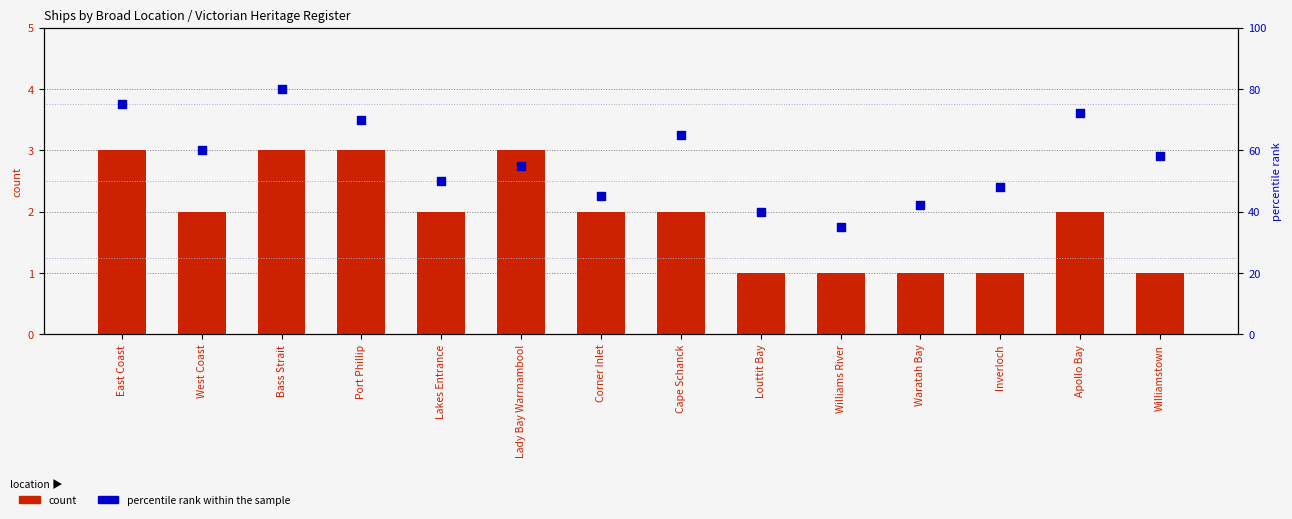

Which series has the largest Y range (max minus min)?

percentile rank within the sample